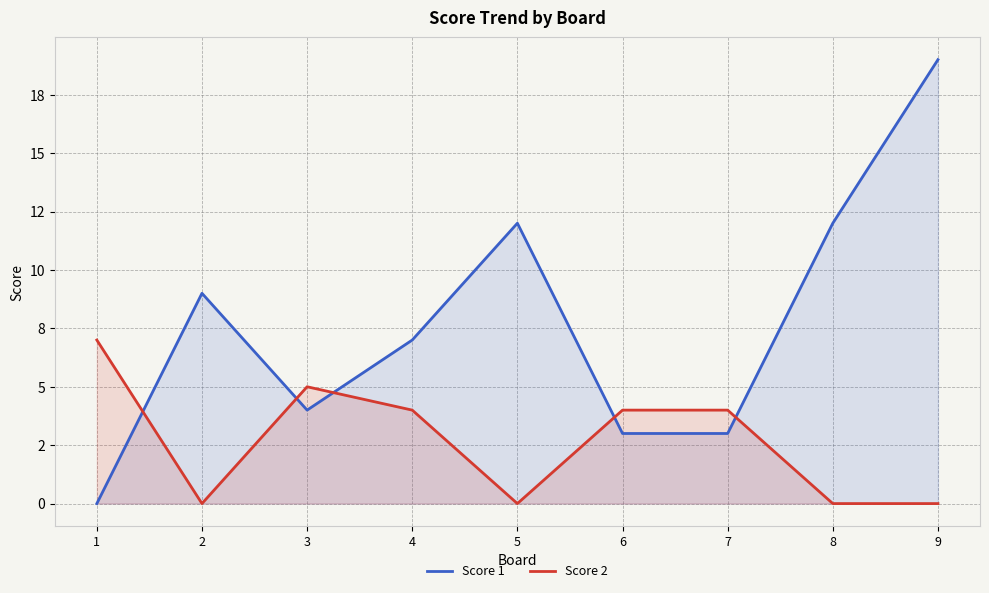

At which label is Score 2 closest to 3?

4